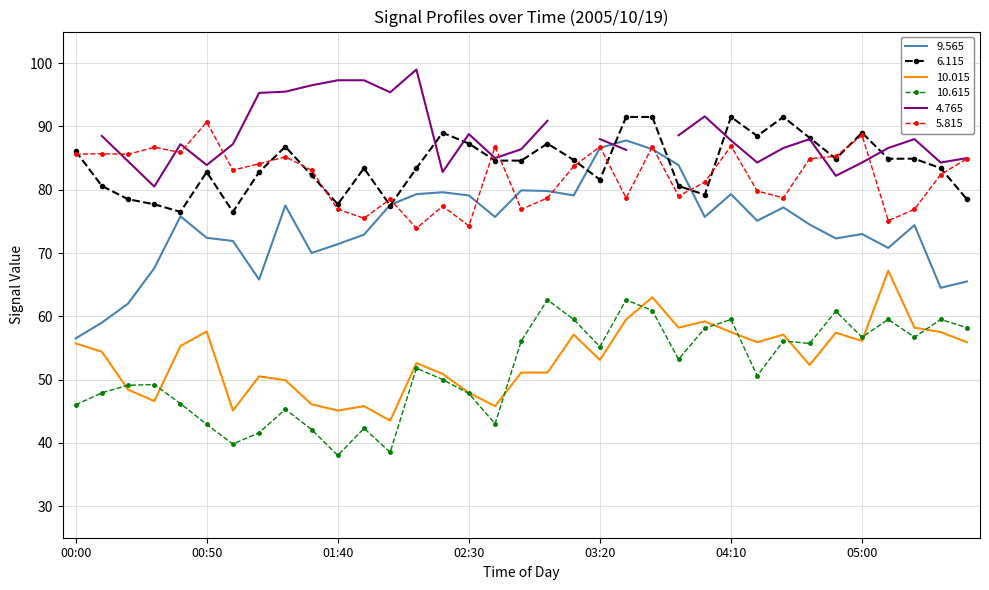

How many interior local peaks does the  10.015 series have?

10